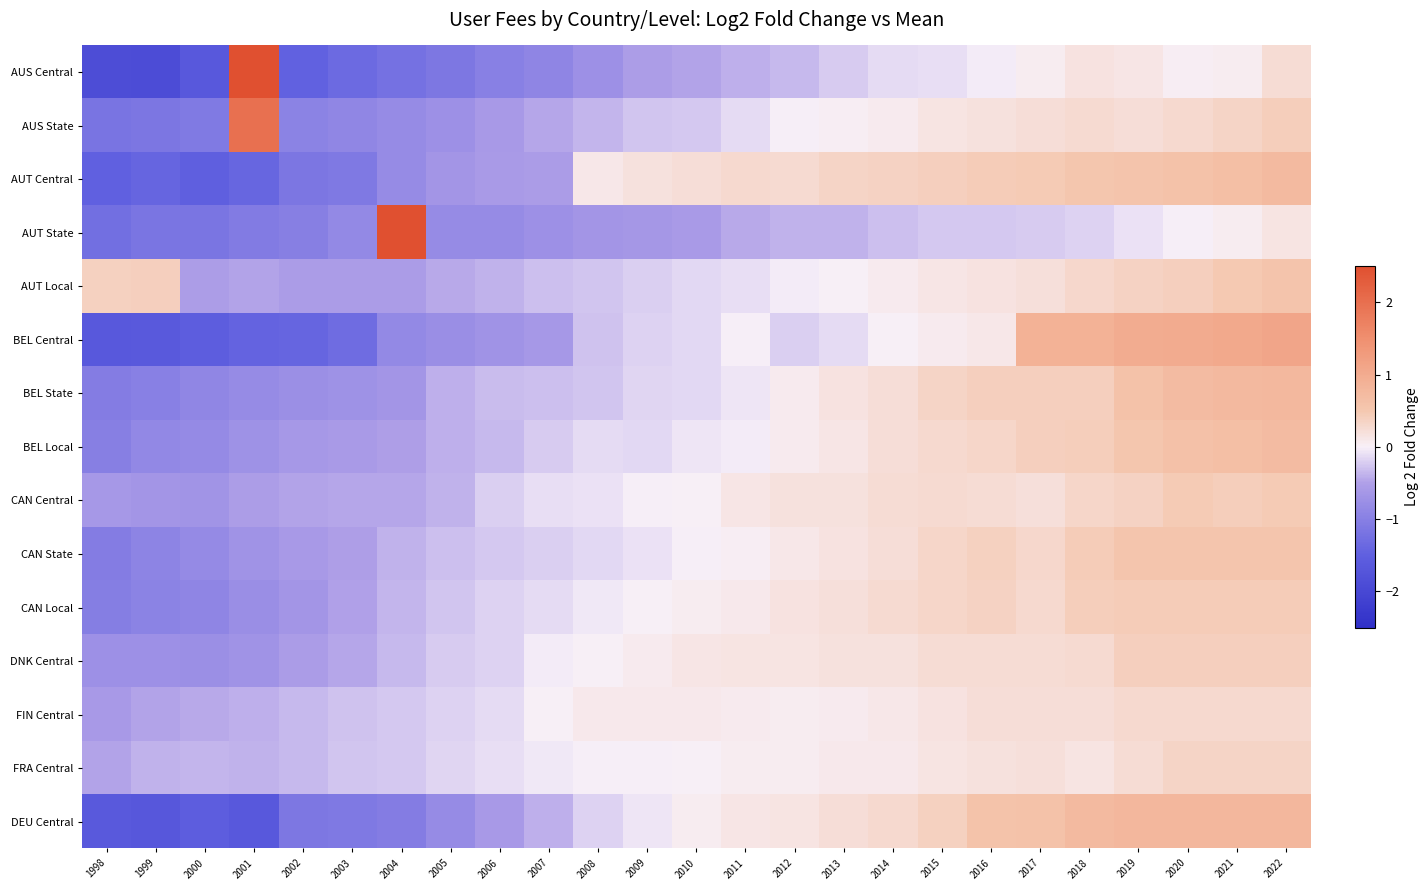

Reading left to right, extract all data points from this chart.

AUS Central: 1998=-1.9	1999=-1.9	2000=-1.6	2001=3.0	2002=-1.5	2003=-1.3	2004=-1.2	2005=-1.1	2006=-1.0	2007=-0.9	2008=-0.7	2009=-0.5	2010=-0.5	2011=-0.4	2012=-0.3	2013=-0.2	2014=-0.1	2015=-0.1	2016=-0.0	2017=0.0	2018=0.2	2019=0.1	2020=0.0	2021=0.1	2022=0.2
AUS State: 1998=-1.2	1999=-1.1	2000=-1.1	2001=2.0	2002=-1.0	2003=-0.9	2004=-0.8	2005=-0.7	2006=-0.6	2007=-0.5	2008=-0.4	2009=-0.3	2010=-0.3	2011=-0.1	2012=-0.0	2013=0.0	2014=0.1	2015=0.2	2016=0.2	2017=0.2	2018=0.3	2019=0.2	2020=0.3	2021=0.3	2022=0.4
AUT Central: 1998=-1.5	1999=-1.4	2000=-1.5	2001=-1.4	2002=-1.1	2003=-1.1	2004=-0.8	2005=-0.7	2006=-0.6	2007=-0.5	2008=0.1	2009=0.2	2010=0.2	2011=0.3	2012=0.3	2013=0.3	2014=0.4	2015=0.4	2016=0.4	2017=0.5	2018=0.5	2019=0.6	2020=0.6	2021=0.7	2022=0.7
AUT State: 1998=-1.3	1999=-1.2	2000=-1.2	2001=-1.1	2002=-1.0	2003=-0.9	2004=3.0	2005=-0.8	2006=-0.8	2007=-0.7	2008=-0.7	2009=-0.6	2010=-0.6	2011=-0.4	2012=-0.4	2013=-0.4	2014=-0.3	2015=-0.3	2016=-0.2	2017=-0.2	2018=-0.2	2019=-0.1	2020=-0.0	2021=0.0	2022=0.2
AUT Local: 1998=0.4	1999=0.4	2000=-0.5	2001=-0.5	2002=-0.6	2003=-0.6	2004=-0.6	2005=-0.4	2006=-0.4	2007=-0.3	2008=-0.3	2009=-0.2	2010=-0.2	2011=-0.1	2012=-0.0	2013=0.0	2014=0.1	2015=0.1	2016=0.2	2017=0.2	2018=0.3	2019=0.4	2020=0.4	2021=0.5	2022=0.5
BEL Central: 1998=-1.6	1999=-1.6	2000=-1.6	2001=-1.4	2002=-1.4	2003=-1.3	2004=-0.9	2005=-0.8	2006=-0.7	2007=-0.6	2008=-0.3	2009=-0.2	2010=-0.1	2011=-0.0	2012=-0.2	2013=-0.1	2014=0.0	2015=0.1	2016=0.1	2017=0.9	2018=0.9	2019=1.0	2020=1.0	2021=1.1	2022=1.1
BEL State: 1998=-1.0	1999=-1.0	2000=-0.9	2001=-0.8	2002=-0.7	2003=-0.7	2004=-0.7	2005=-0.4	2006=-0.3	2007=-0.3	2008=-0.3	2009=-0.2	2010=-0.2	2011=-0.1	2012=0.1	2013=0.2	2014=0.2	2015=0.3	2016=0.4	2017=0.4	2018=0.4	2019=0.6	2020=0.7	2021=0.8	2022=0.8
BEL Local: 1998=-1.0	1999=-0.9	2000=-0.8	2001=-0.7	2002=-0.6	2003=-0.6	2004=-0.5	2005=-0.4	2006=-0.3	2007=-0.2	2008=-0.1	2009=-0.2	2010=-0.1	2011=-0.0	2012=0.1	2013=0.1	2014=0.2	2015=0.3	2016=0.3	2017=0.4	2018=0.4	2019=0.5	2020=0.6	2021=0.7	2022=0.7
CAN Central: 1998=-0.6	1999=-0.6	2000=-0.7	2001=-0.5	2002=-0.5	2003=-0.5	2004=-0.5	2005=-0.4	2006=-0.2	2007=-0.1	2008=-0.1	2009=-0.0	2010=0.0	2011=0.1	2012=0.2	2013=0.2	2014=0.2	2015=0.3	2016=0.2	2017=0.2	2018=0.3	2019=0.4	2020=0.5	2021=0.4	2022=0.5
CAN State: 1998=-1.1	1999=-0.9	2000=-0.8	2001=-0.7	2002=-0.6	2003=-0.5	2004=-0.4	2005=-0.3	2006=-0.2	2007=-0.2	2008=-0.1	2009=-0.1	2010=-0.0	2011=0.0	2012=0.1	2013=0.2	2014=0.2	2015=0.3	2016=0.4	2017=0.3	2018=0.4	2019=0.5	2020=0.5	2021=0.5	2022=0.5
CAN Local: 1998=-1.0	1999=-1.0	2000=-0.9	2001=-0.8	2002=-0.6	2003=-0.5	2004=-0.4	2005=-0.3	2006=-0.2	2007=-0.1	2008=-0.0	2009=0.0	2010=0.1	2011=0.1	2012=0.2	2013=0.2	2014=0.3	2015=0.3	2016=0.4	2017=0.3	2018=0.4	2019=0.4	2020=0.4	2021=0.4	2022=0.4
DNK Central: 1998=-0.7	1999=-0.7	2000=-0.8	2001=-0.7	2002=-0.6	2003=-0.5	2004=-0.3	2005=-0.2	2006=-0.2	2007=-0.0	2008=0.0	2009=0.1	2010=0.1	2011=0.1	2012=0.1	2013=0.2	2014=0.2	2015=0.2	2016=0.3	2017=0.2	2018=0.3	2019=0.4	2020=0.4	2021=0.4	2022=0.4
FIN Central: 1998=-0.6	1999=-0.5	2000=-0.4	2001=-0.4	2002=-0.3	2003=-0.3	2004=-0.2	2005=-0.2	2006=-0.1	2007=0.0	2008=0.1	2009=0.1	2010=0.1	2011=0.1	2012=0.0	2013=0.1	2014=0.1	2015=0.2	2016=0.2	2017=0.2	2018=0.2	2019=0.3	2020=0.3	2021=0.3	2022=0.3
FRA Central: 1998=-0.5	1999=-0.4	2000=-0.4	2001=-0.4	2002=-0.3	2003=-0.3	2004=-0.2	2005=-0.2	2006=-0.1	2007=-0.1	2008=-0.0	2009=-0.0	2010=0.0	2011=0.0	2012=0.1	2013=0.1	2014=0.1	2015=0.2	2016=0.2	2017=0.2	2018=0.1	2019=0.2	2020=0.3	2021=0.3	2022=0.3
DEU Central: 1998=-1.6	1999=-1.7	2000=-1.5	2001=-1.7	2002=-1.1	2003=-1.1	2004=-1.0	2005=-0.8	2006=-0.6	2007=-0.4	2008=-0.2	2009=-0.1	2010=0.0	2011=0.1	2012=0.2	2013=0.2	2014=0.3	2015=0.4	2016=0.6	2017=0.6	2018=0.7	2019=0.8	2020=0.8	2021=0.8	2022=0.8